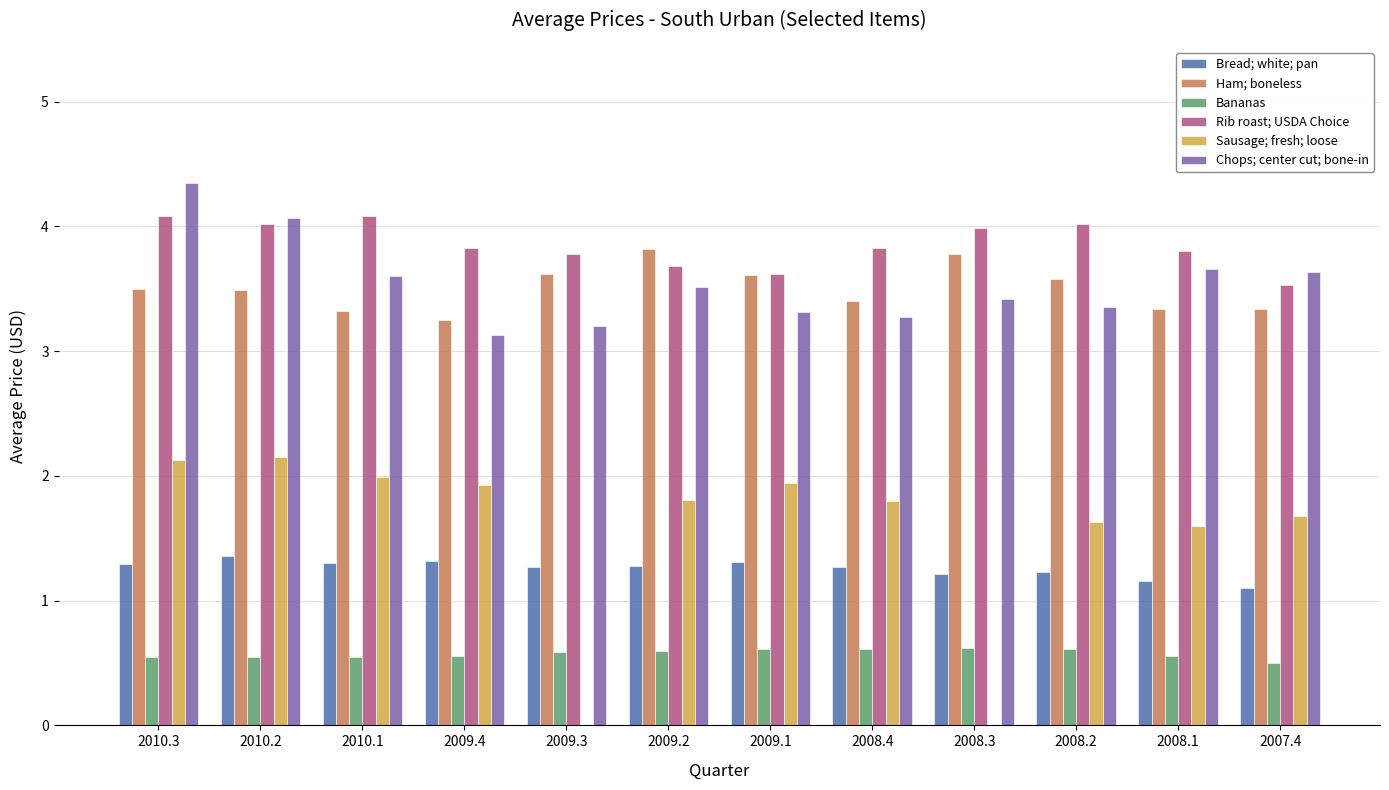

Which label corresponds to the largest value in the chart?

2010.3